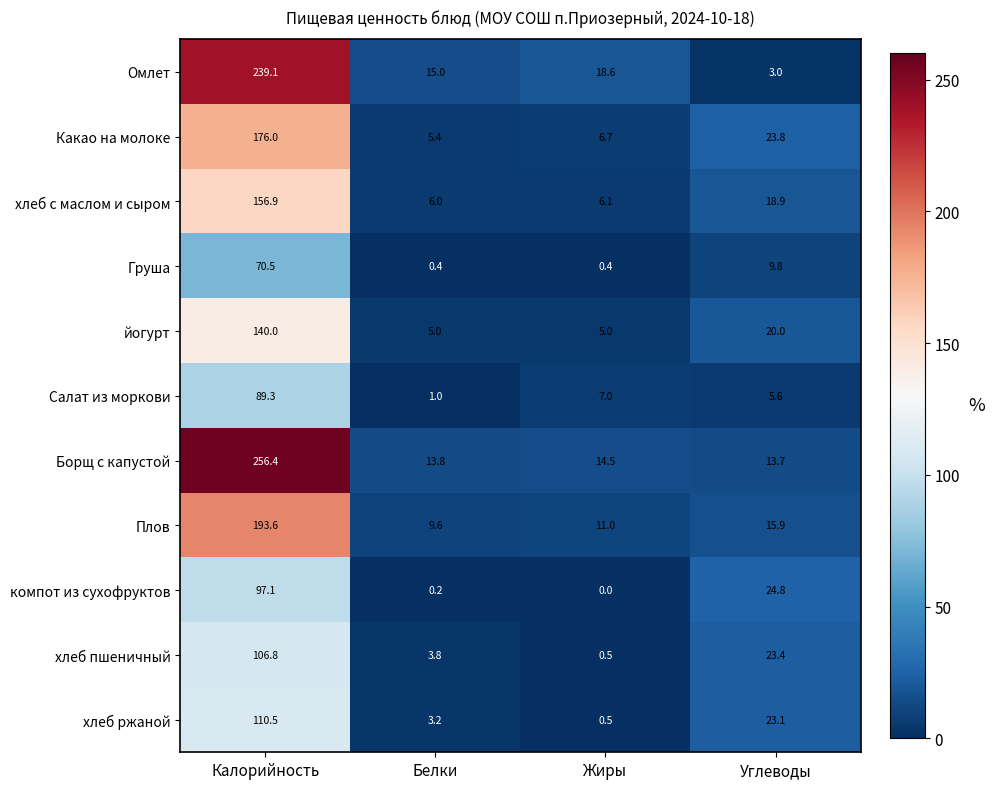

Is it true that Омлет equals 7.6 at Жиры?

False